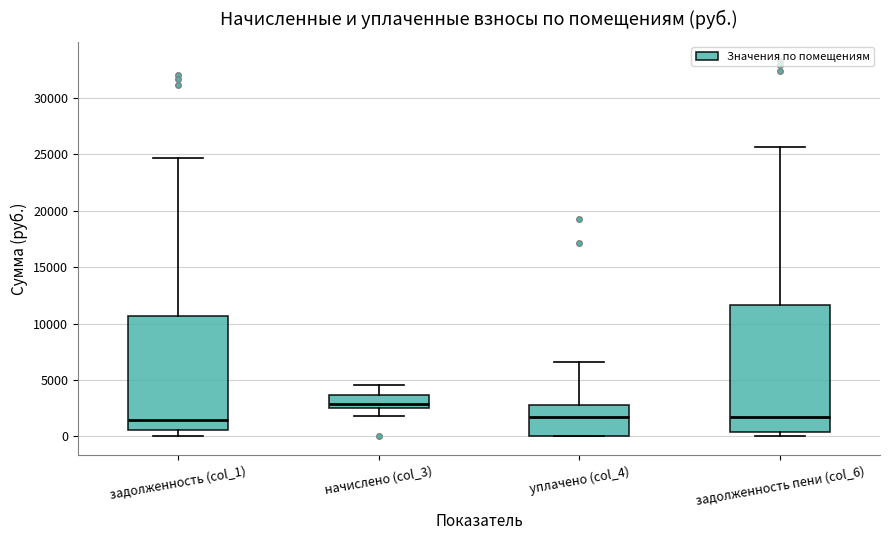

Where is the upper edge of the box for задолженность пени (col_6) on the y-axis? The values are not printed on the chart, so give them approximately, as read against the axis.

11500